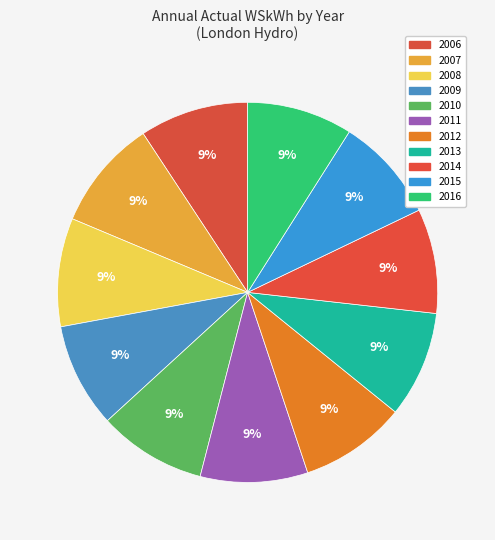

To the nearest percent, what is the average slice percentage?

9%